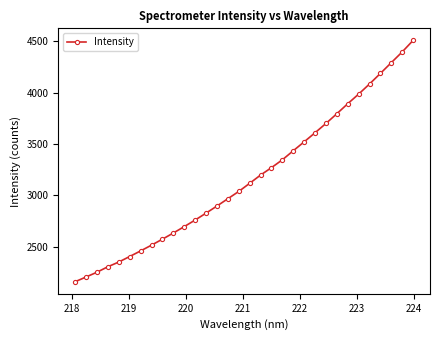

What is the greatest value displayed?

4508.3